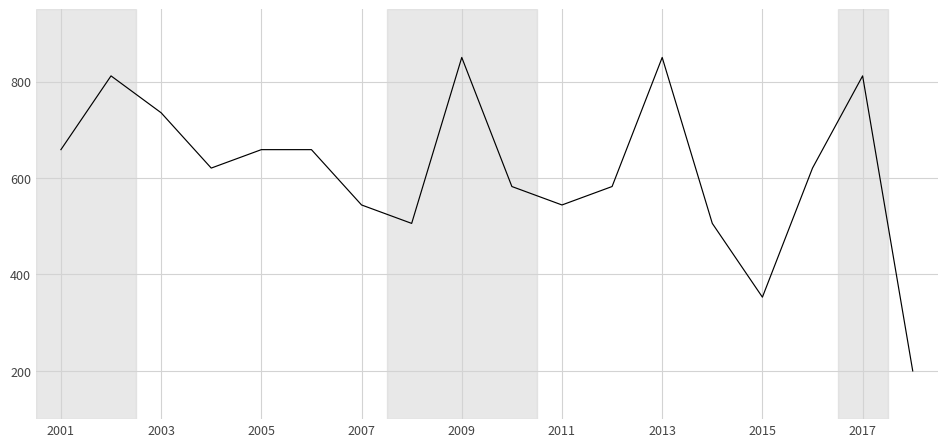

What is the minimum value shown in the chart?

200.0